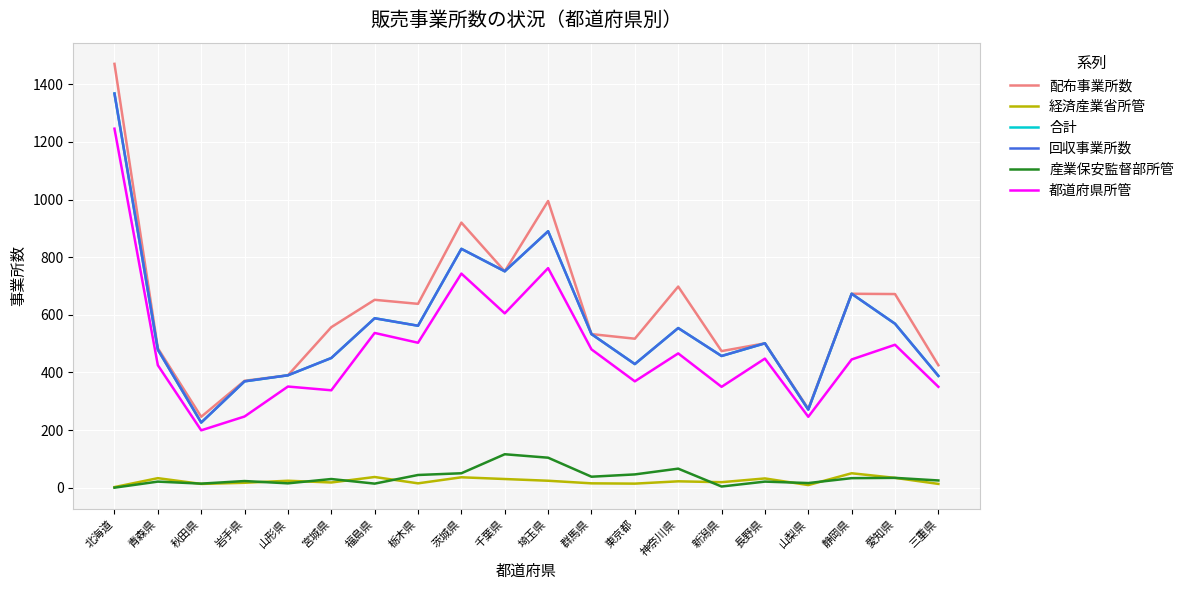

True or false: 都道府県所管 has more than 2 points higher than both neighbors.

True